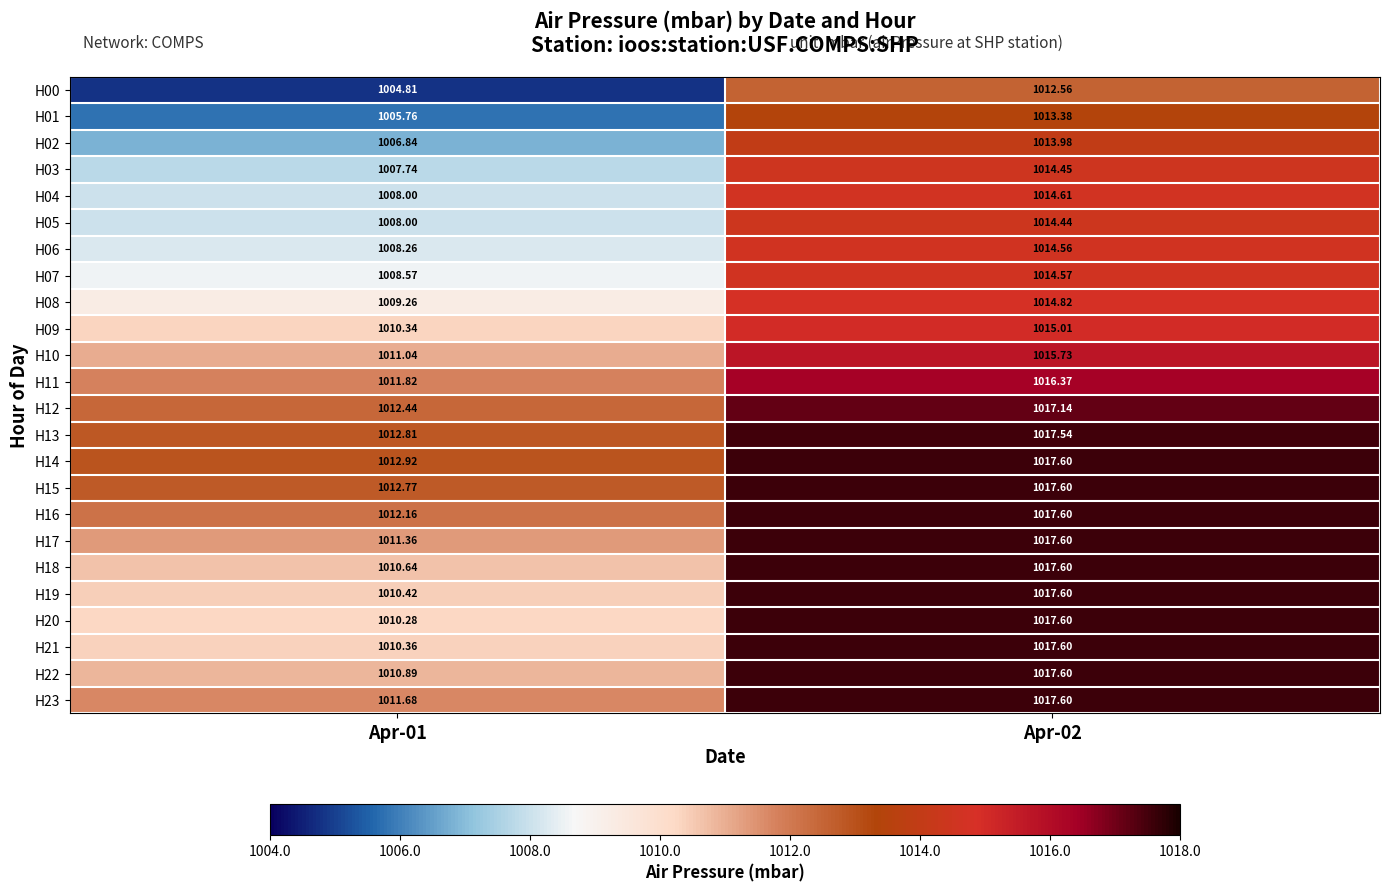

Is the value of H08 at Apr-01 greater than the value of H17 at Apr-01?

No